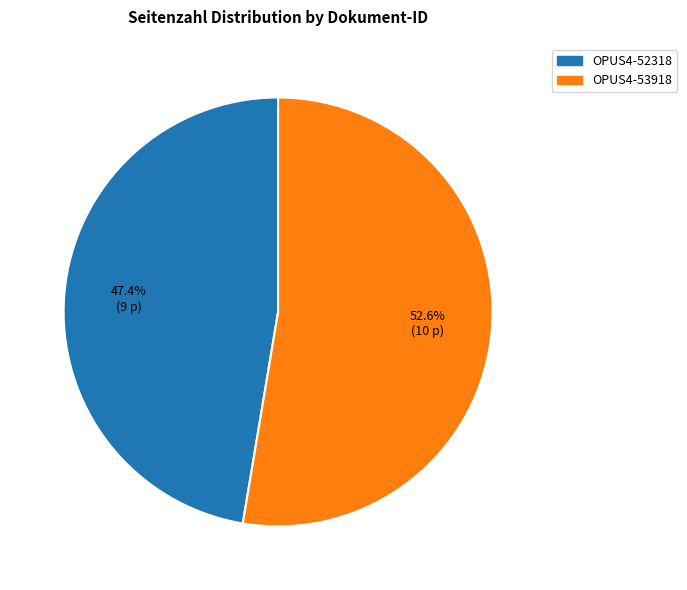

Which slice represents more than half of the pie?

OPUS4-53918